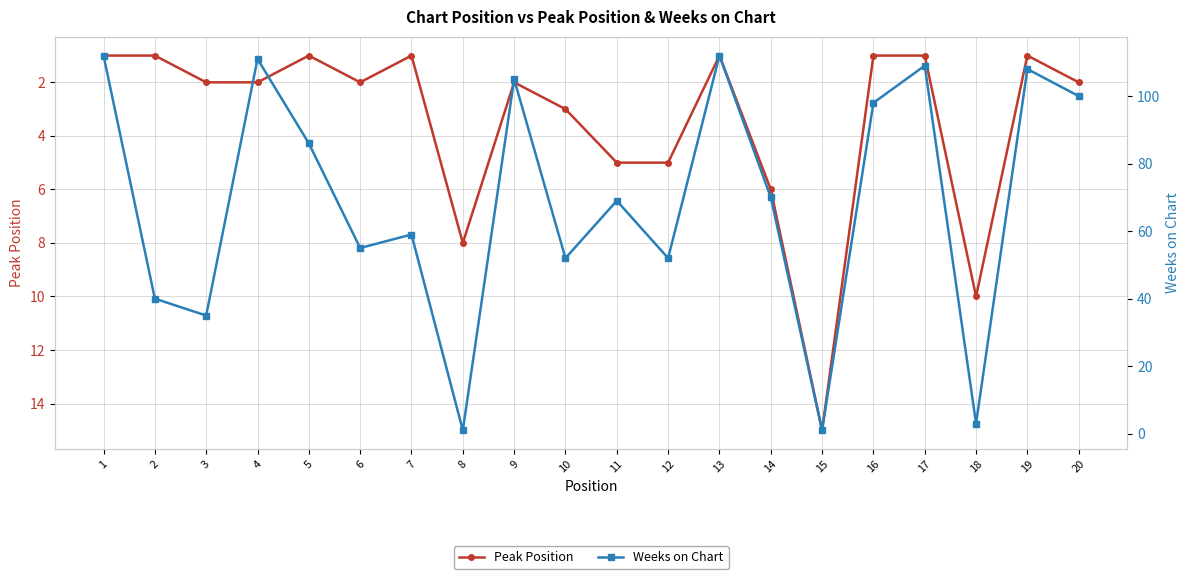

Reading left to right, transcribe all the data shown in this chart.

Peak Position: 1	1	2	2	1	2	1	8	2	3	5	5	1	6	15	1	1	10	1	2
Weeks on Chart: 112	40	35	111	86	55	59	1	105	52	69	52	112	70	1	98	109	3	108	100